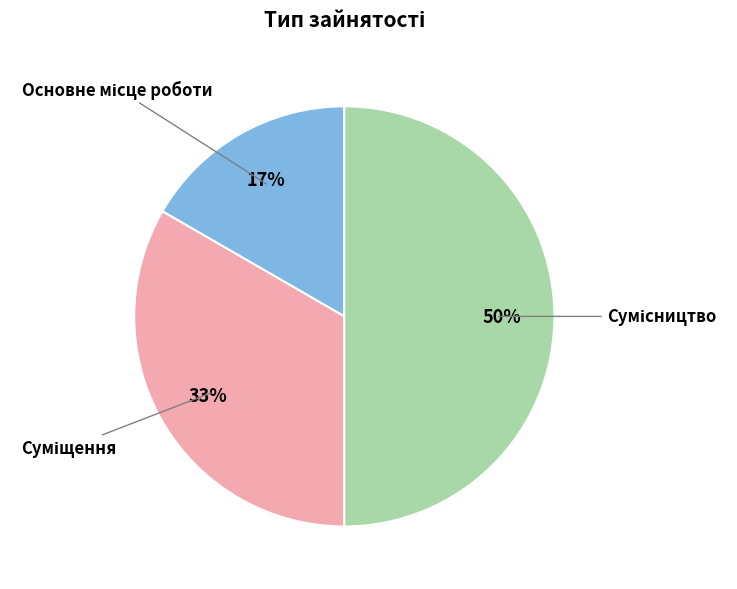

To the nearest percent, what is the difference between the largest and smallest slice percentages?

33%